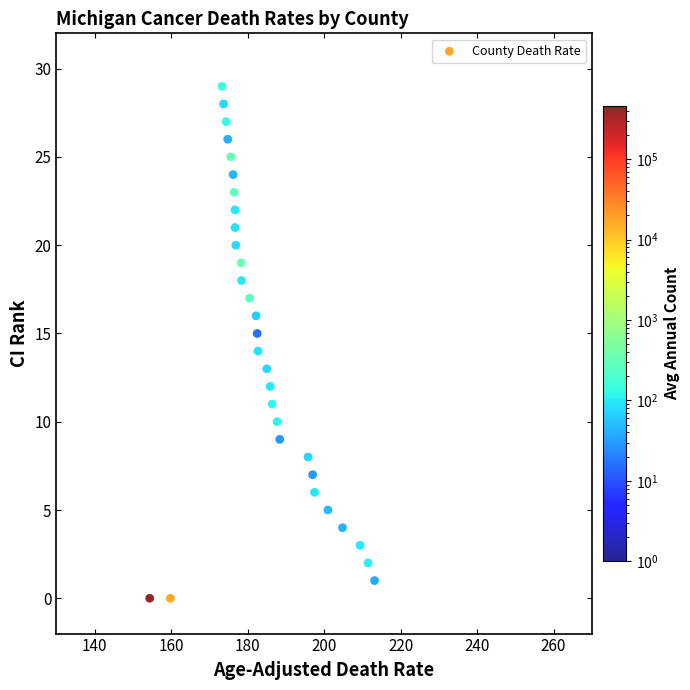

What is the range of Y values (max minus min)?

29